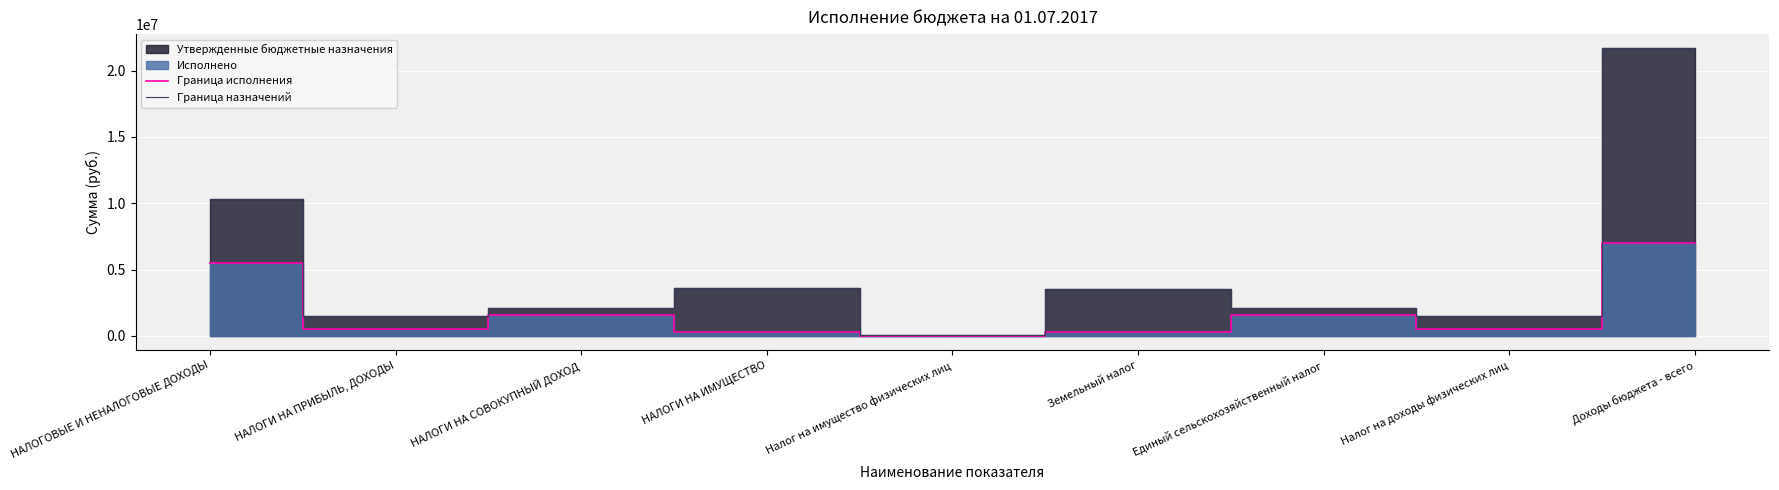

True or false: Граница исполнения and Граница назначений cross at least once.

False